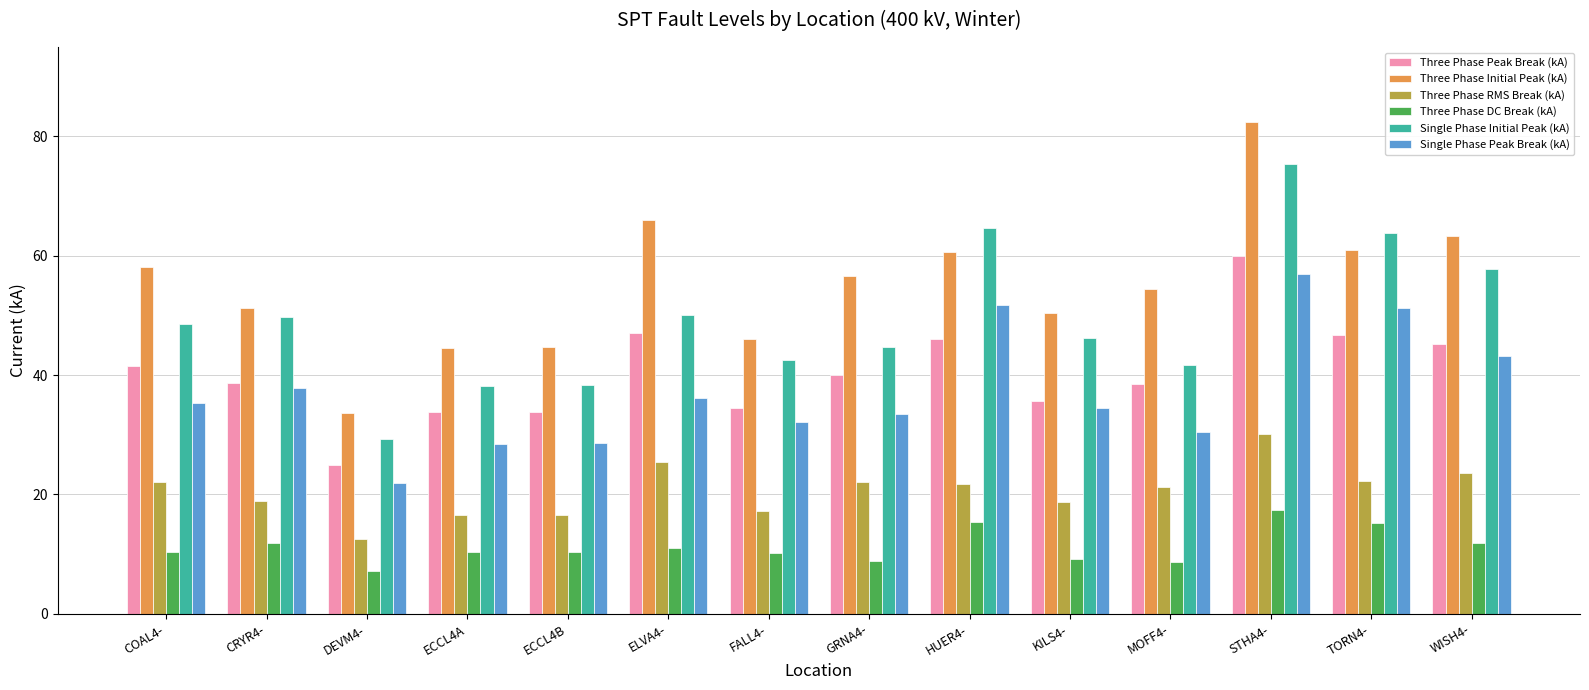

Between GRNA4- and TORN4-, which series saw the biggest shift?

Single Phase Initial Peak (kA)